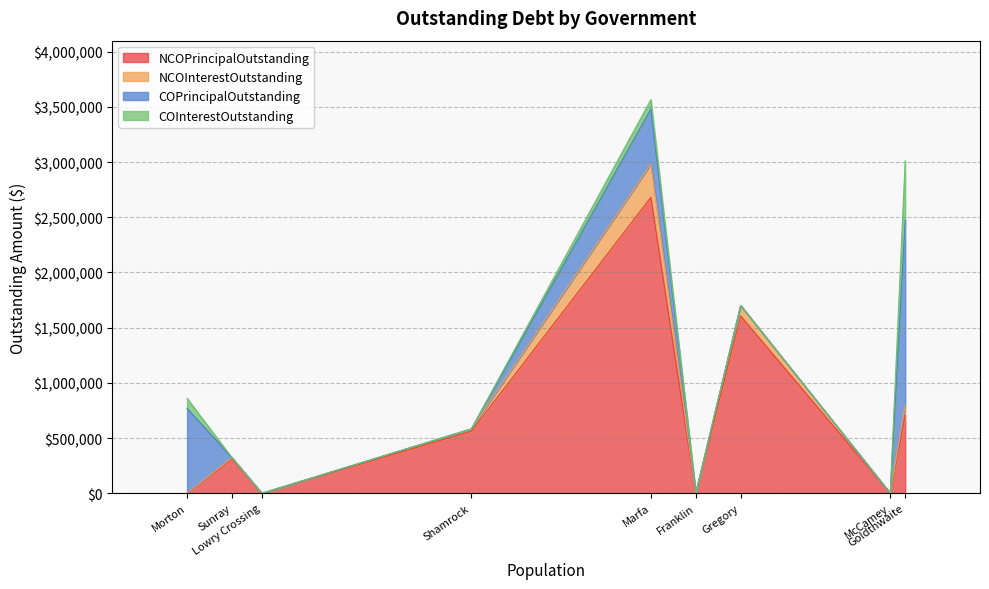

True or false: NCOInterestOutstanding has a value of 29717.7 at Goldthwaite.

False